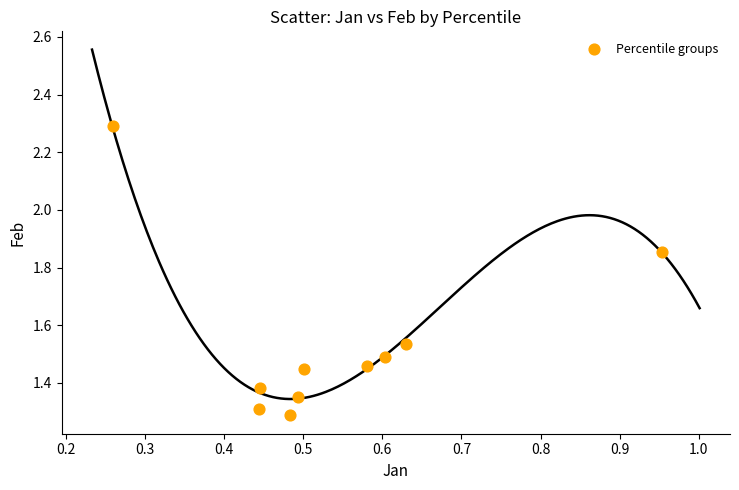

What Y value in the scatter plot is closest to 1?

1.3